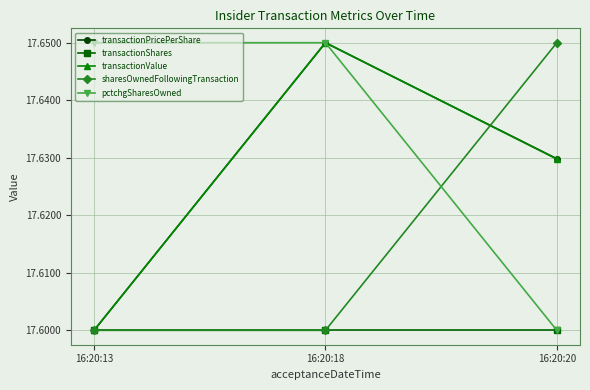

At which label is transactionValue closest to 17?

16:20:13